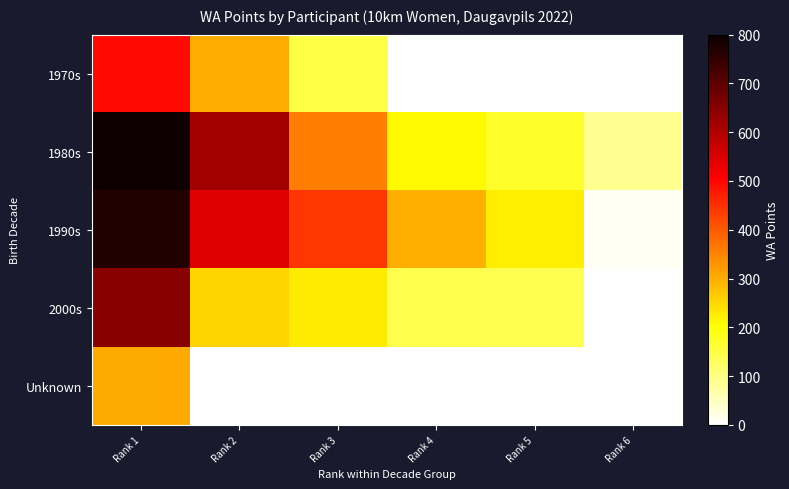

At which category is the sum across all series the highest?

Rank 1